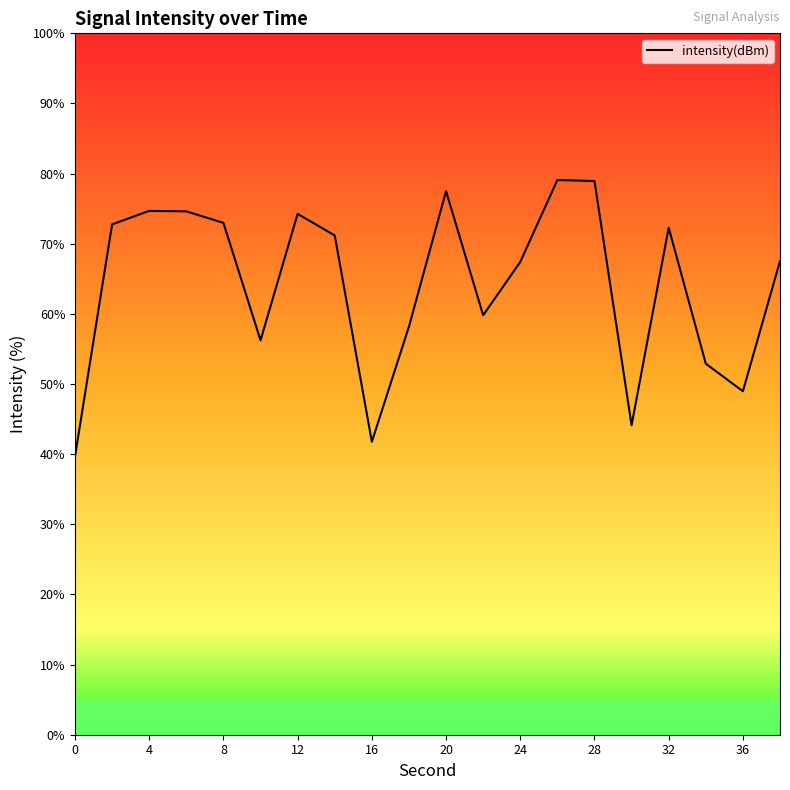

What is the greatest value displayed?

79.1